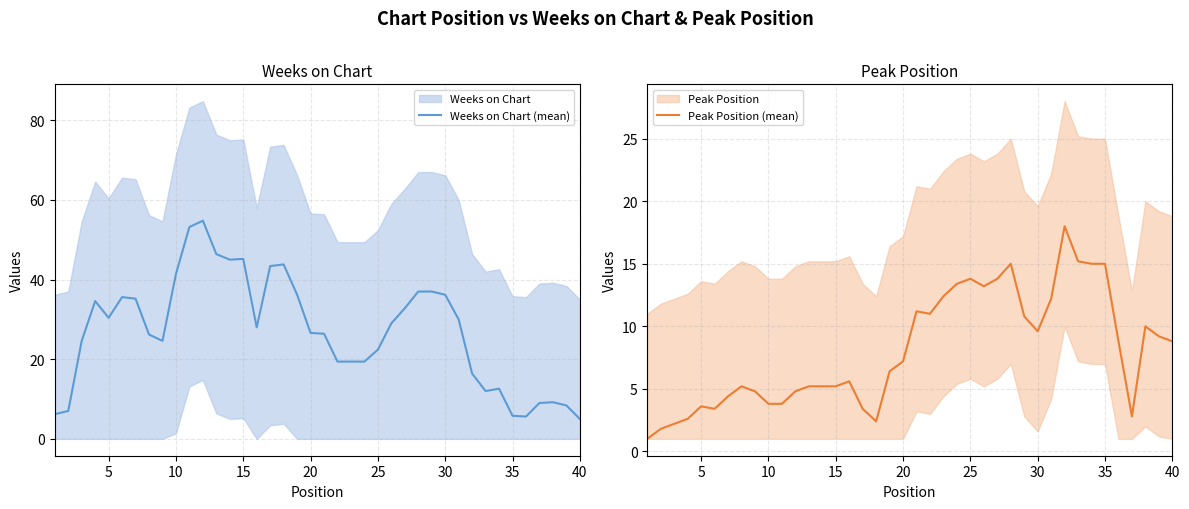

At which label does Peak Position (mean) first exceed 7?

20